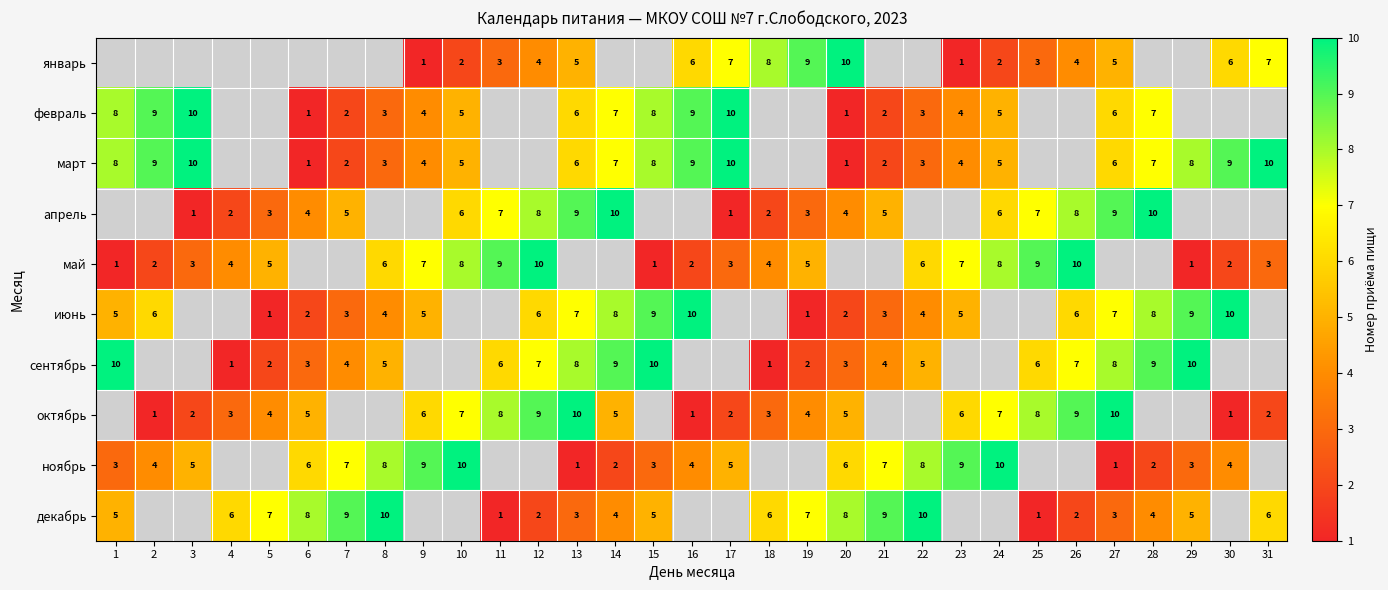

Is the value of март at 13 greater than the value of июнь at 8?

Yes